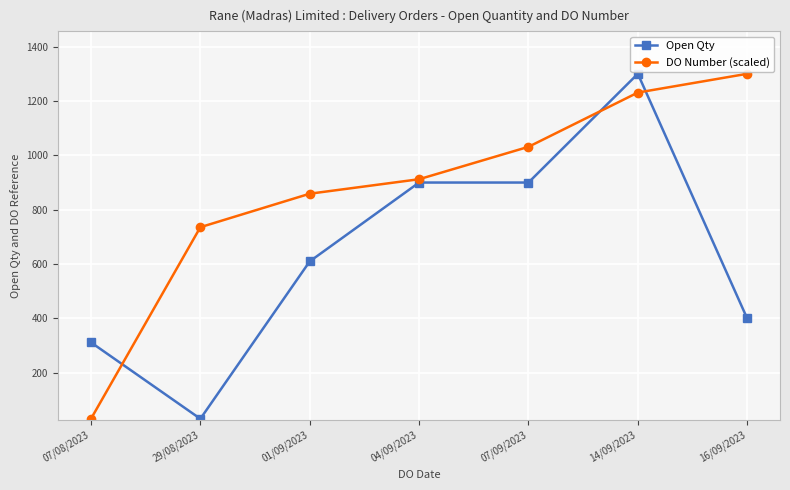

List the labels in order of DO Number (scaled) value, smallest first.

07/08/2023, 29/08/2023, 01/09/2023, 04/09/2023, 07/09/2023, 14/09/2023, 16/09/2023